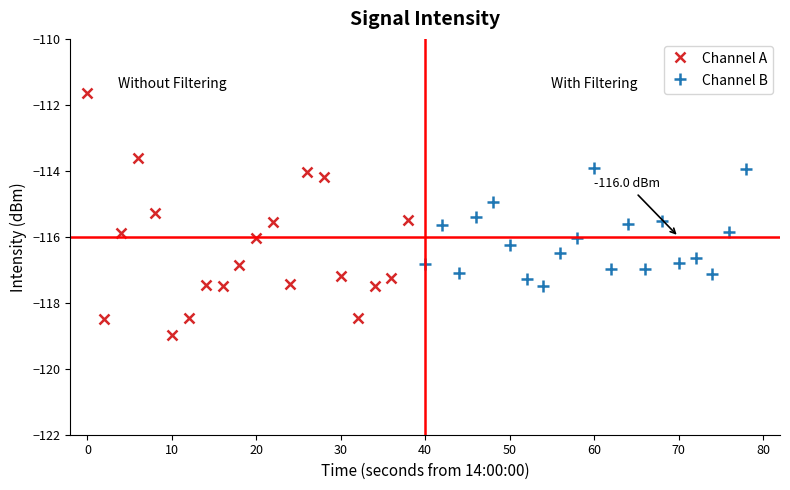

What is the minimum value for Channel B?

-117.5